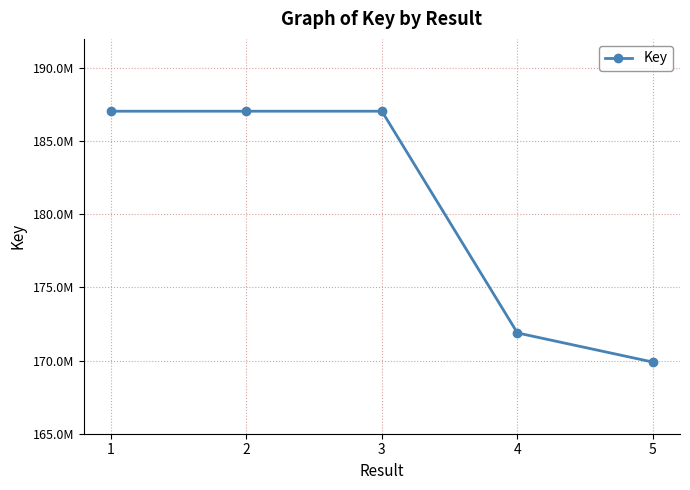

The value at 4 is 171893339. True or false?

True